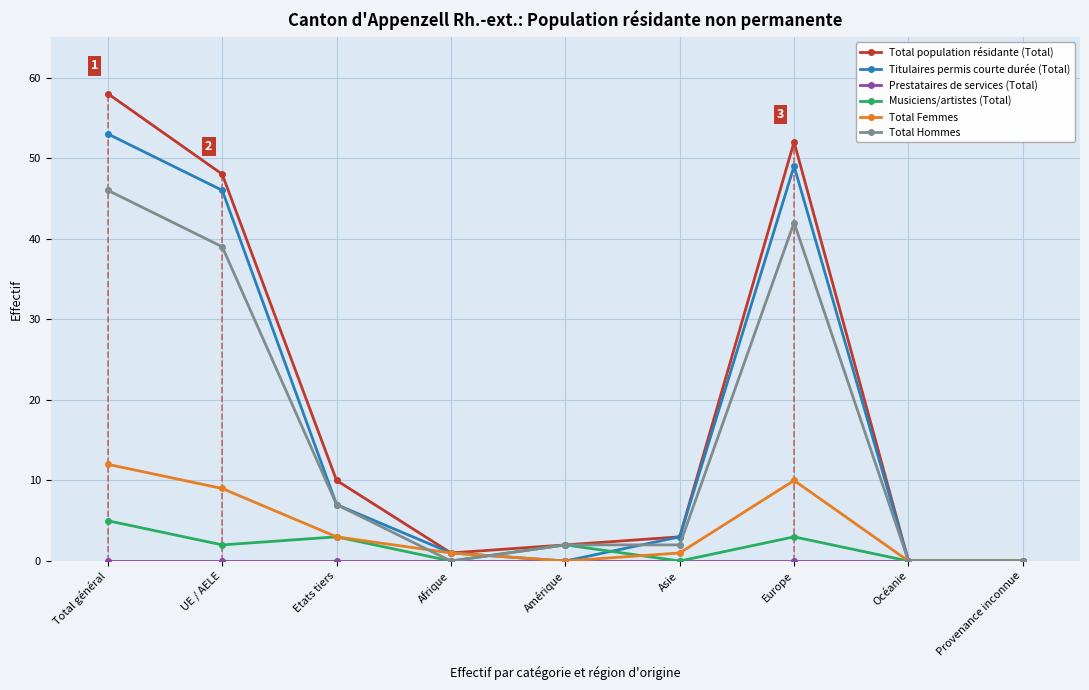

Where is Titulaires permis courte durée (Total) nearest to the value 26?

Etats tiers